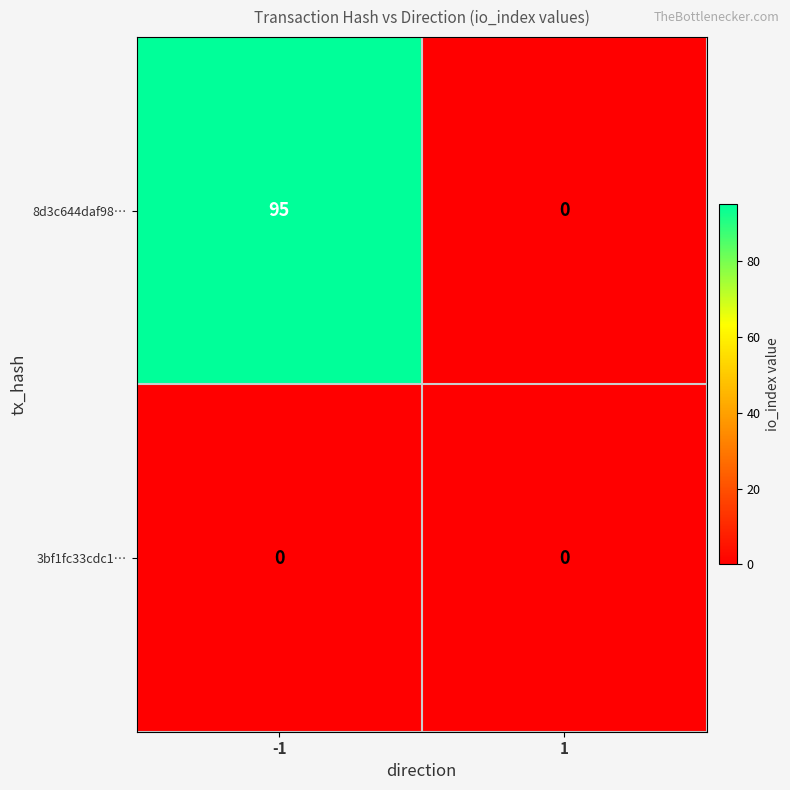

Count the number of data series in this chart.

2